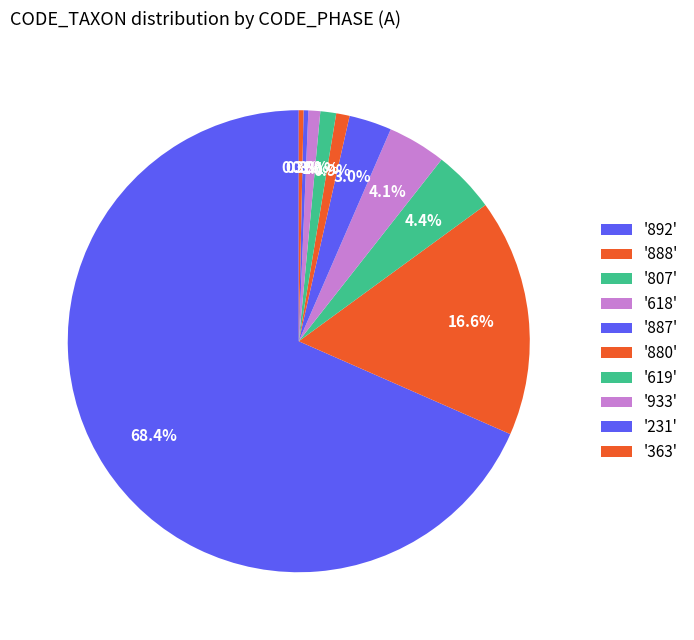

Count the number of slices in the pie.

10